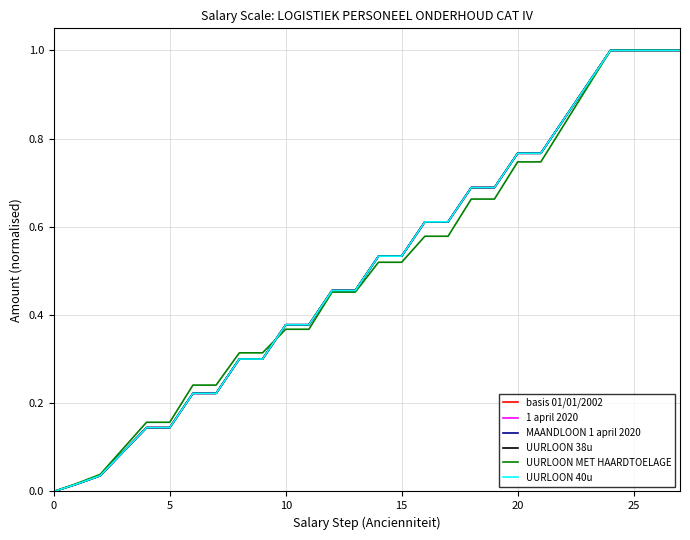

Reading left to right, transcribe all the data shown in this chart.

basis 01/01/2002: 0.0	0.0	0.0	0.1	0.1	0.1	0.2	0.2	0.3	0.3	0.4	0.4	0.5	0.5	0.5	0.5	0.6	0.6	0.7	0.7	0.8	0.8	0.8	0.9	1.0	1.0	1.0	1.0
1 april 2020: 0.0	0.0	0.0	0.1	0.1	0.1	0.2	0.2	0.3	0.3	0.4	0.4	0.5	0.5	0.5	0.5	0.6	0.6	0.7	0.7	0.8	0.8	0.8	0.9	1.0	1.0	1.0	1.0
MAANDLOON 1 april 2020: 0.0	0.0	0.0	0.1	0.1	0.1	0.2	0.2	0.3	0.3	0.4	0.4	0.5	0.5	0.5	0.5	0.6	0.6	0.7	0.7	0.8	0.8	0.8	0.9	1.0	1.0	1.0	1.0
UURLOON 38u: 0.0	0.0	0.0	0.1	0.1	0.1	0.2	0.2	0.3	0.3	0.4	0.4	0.5	0.5	0.5	0.5	0.6	0.6	0.7	0.7	0.8	0.8	0.8	0.9	1.0	1.0	1.0	1.0
UURLOON MET HAARDTOELAGE: 0.0	0.0	0.0	0.1	0.2	0.2	0.2	0.2	0.3	0.3	0.4	0.4	0.5	0.5	0.5	0.5	0.6	0.6	0.7	0.7	0.7	0.7	0.8	0.9	1.0	1.0	1.0	1.0
UURLOON 40u: 0.0	0.0	0.0	0.1	0.1	0.1	0.2	0.2	0.3	0.3	0.4	0.4	0.5	0.5	0.5	0.5	0.6	0.6	0.7	0.7	0.8	0.8	0.8	0.9	1.0	1.0	1.0	1.0